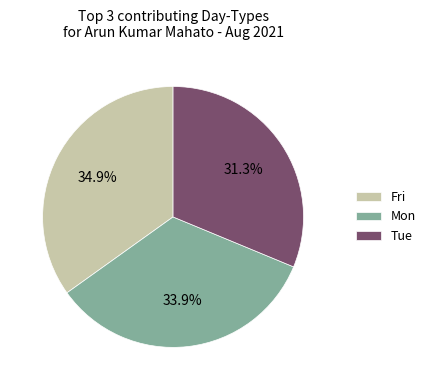

Is there a majority slice in this chart?

No